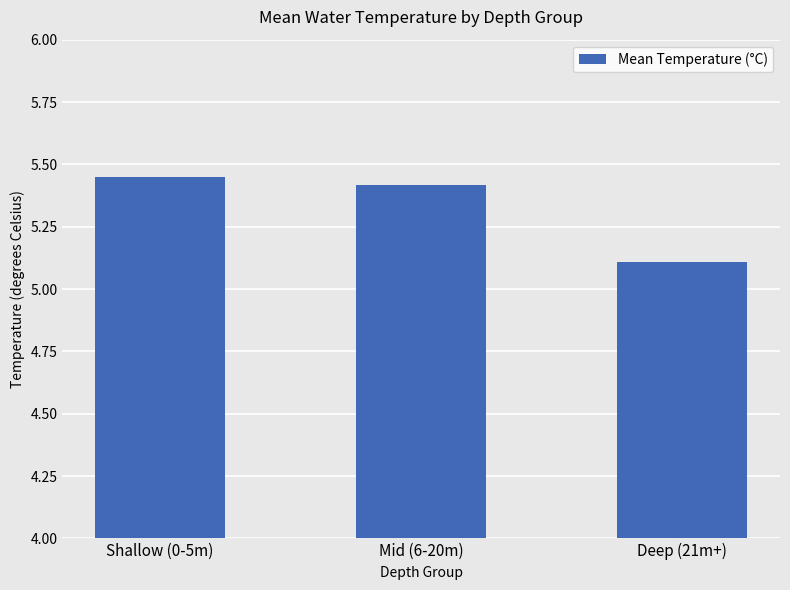

What is the difference between the maximum and minimum values?

0.3